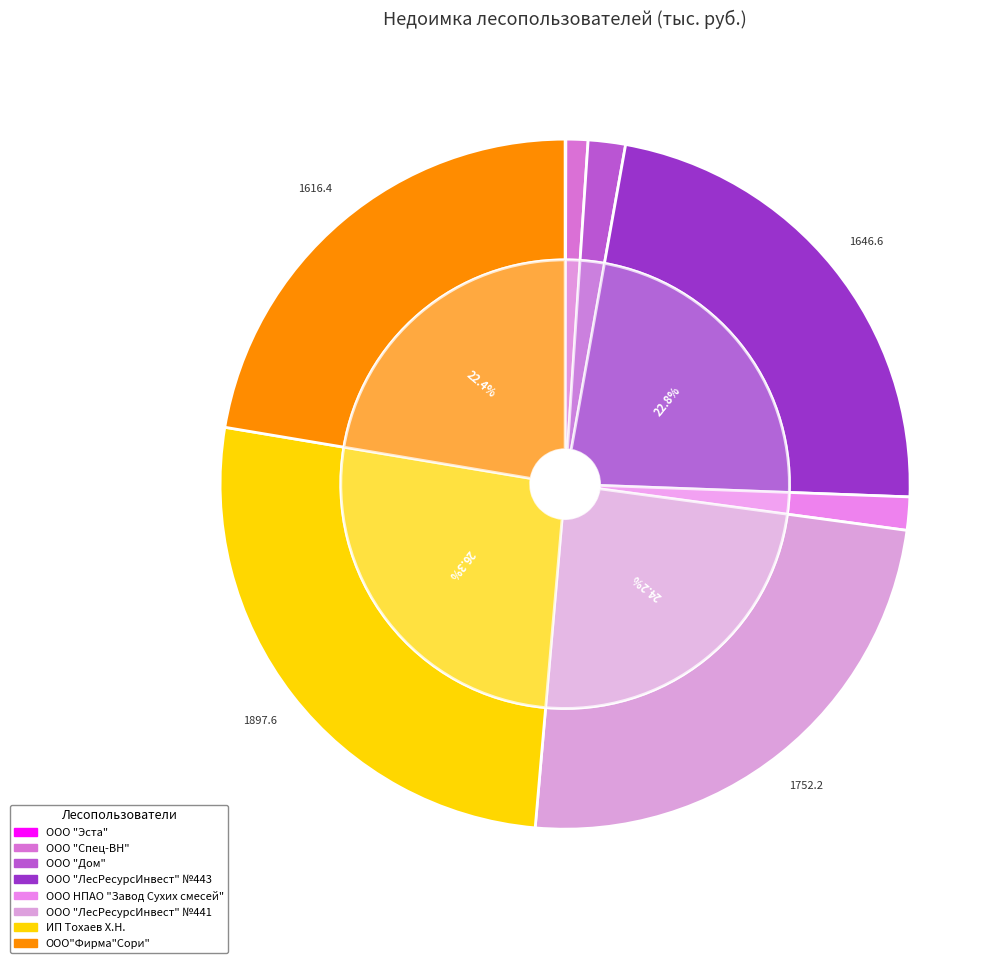

Is it true that ООО "Эста" is 6% of the pie?

False